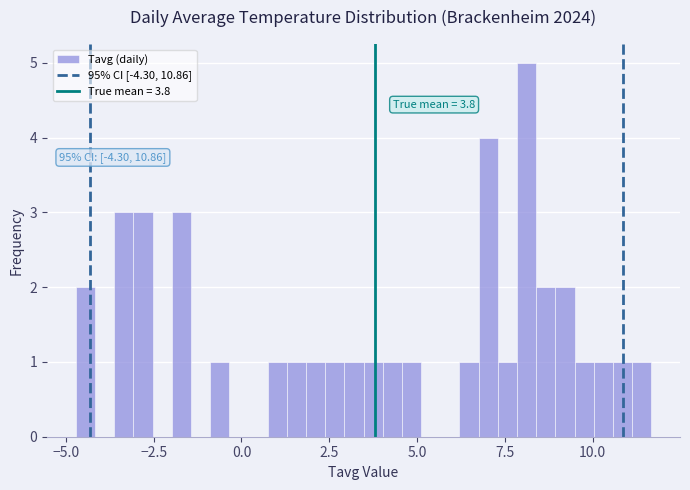

Read against the x-axis, roughly where is the centre of the tallest bar?

8.0